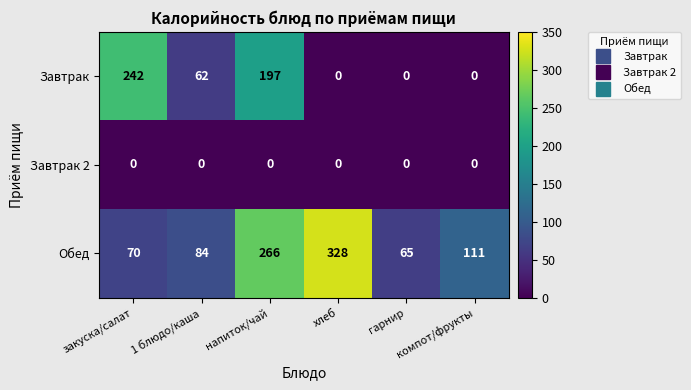

At how many categories does at least one series exceed 119?

3